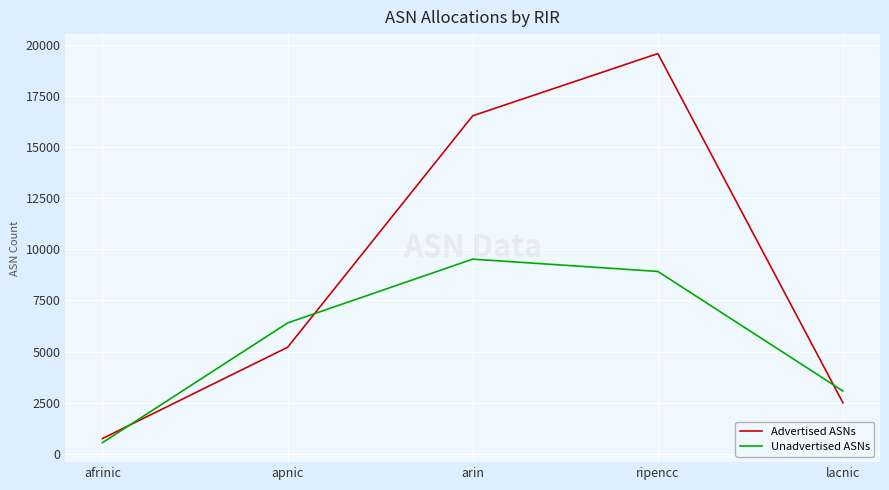

True or false: Unadvertised ASNs and Advertised ASNs cross at least once.

True